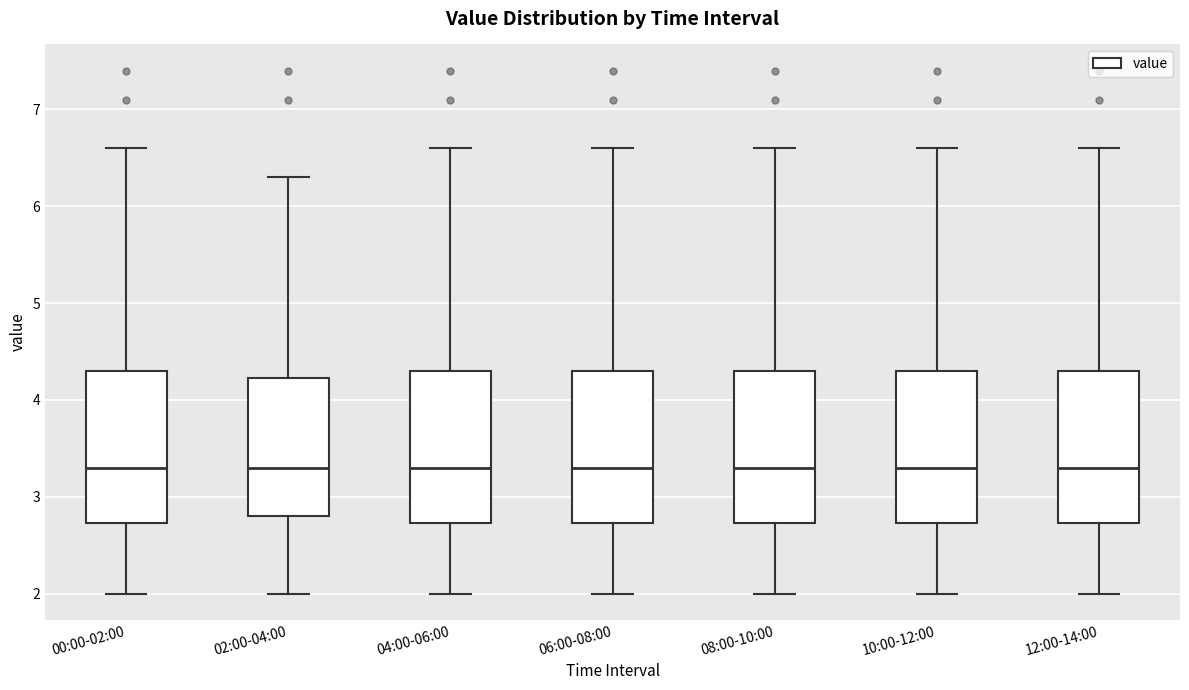

Reading left to right, transcribe this box plot: for each box, give where its median line is, the range the box spans, and where its two whiskers end, as read against the y-axis. The values are not printed on the chart, so give them approximately, as read against the axis.

00:00-02:00: median 3.3, box 2.7 to 4.3, whiskers 2.0 to 6.6
02:00-04:00: median 3.3, box 2.8 to 4.2, whiskers 2.0 to 6.3
04:00-06:00: median 3.3, box 2.7 to 4.3, whiskers 2.0 to 6.6
06:00-08:00: median 3.3, box 2.7 to 4.3, whiskers 2.0 to 6.6
08:00-10:00: median 3.3, box 2.7 to 4.3, whiskers 2.0 to 6.6
10:00-12:00: median 3.3, box 2.7 to 4.3, whiskers 2.0 to 6.6
12:00-14:00: median 3.3, box 2.7 to 4.3, whiskers 2.0 to 6.6